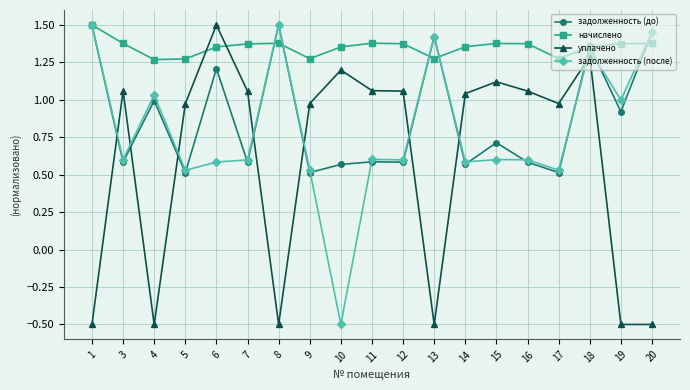

How many negative values does the уплачено series have?

6